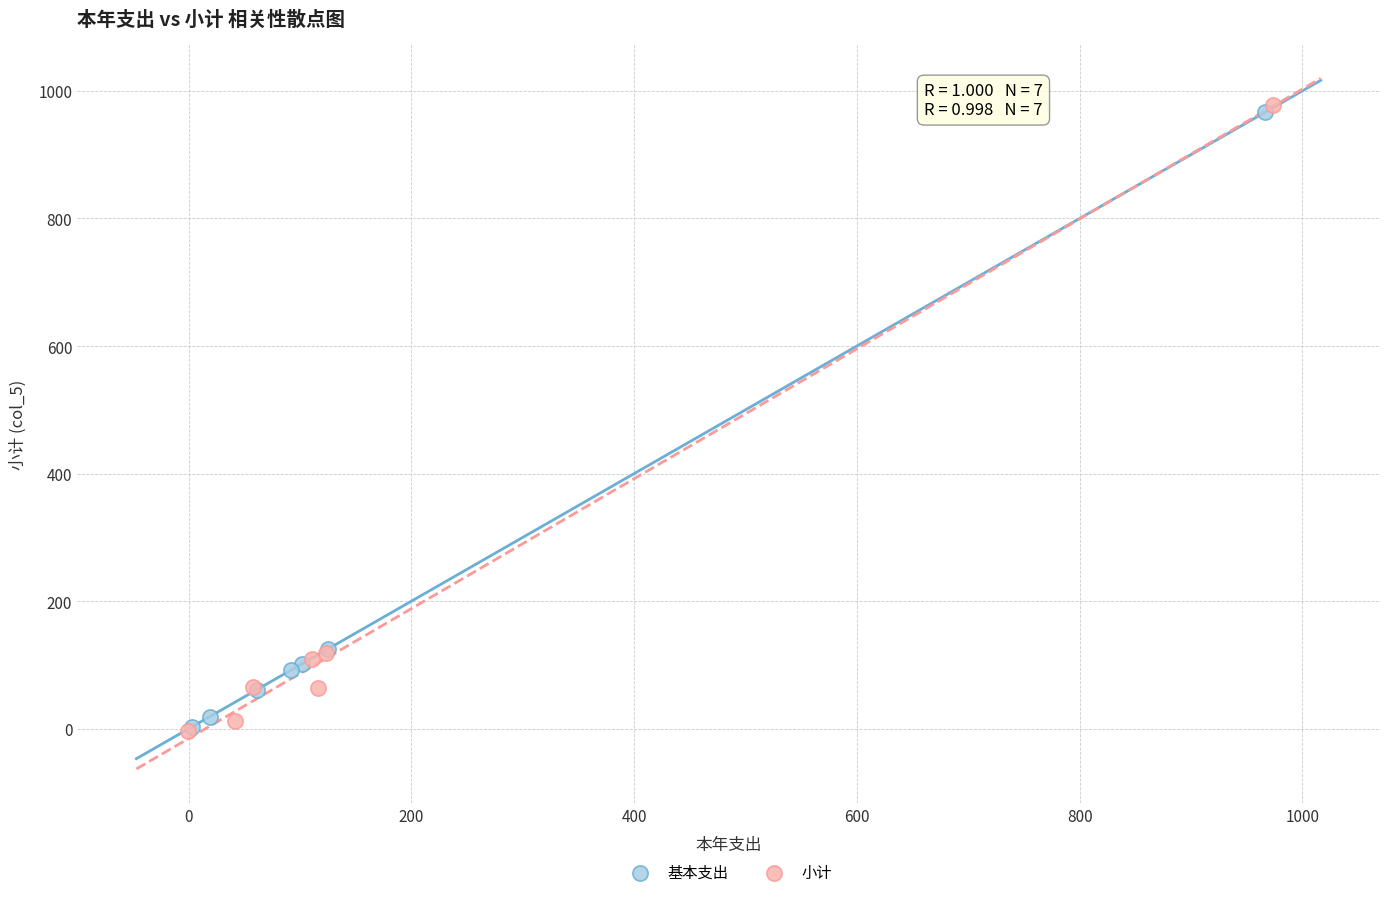

Which series has the widest spread of Y values?

小计